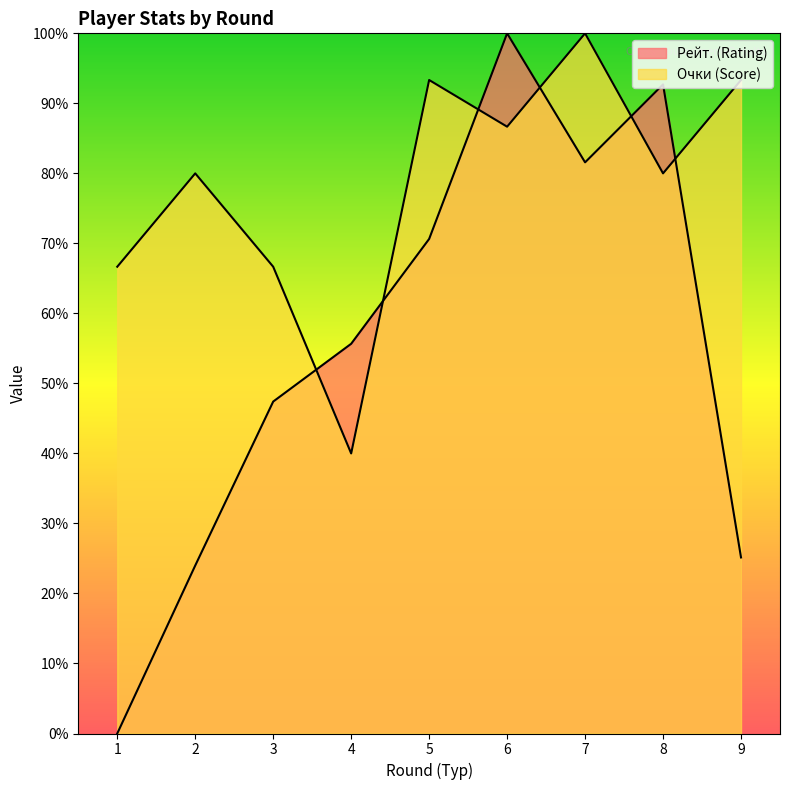

What is the total value across all series at 3?

114.1